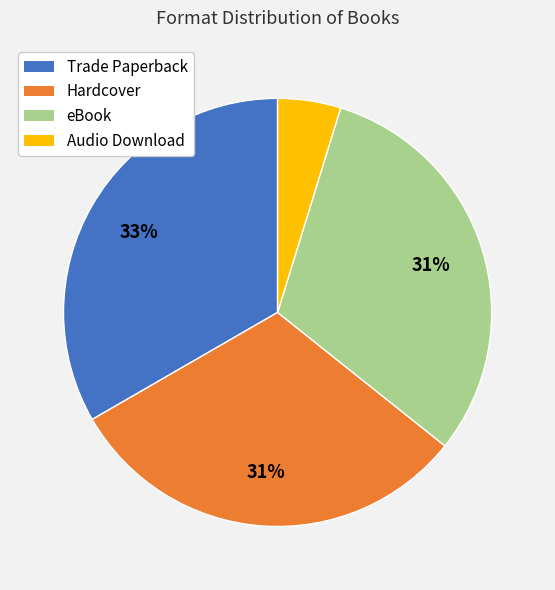

To the nearest percent, what percentage of the pie is Audio Download?

5%